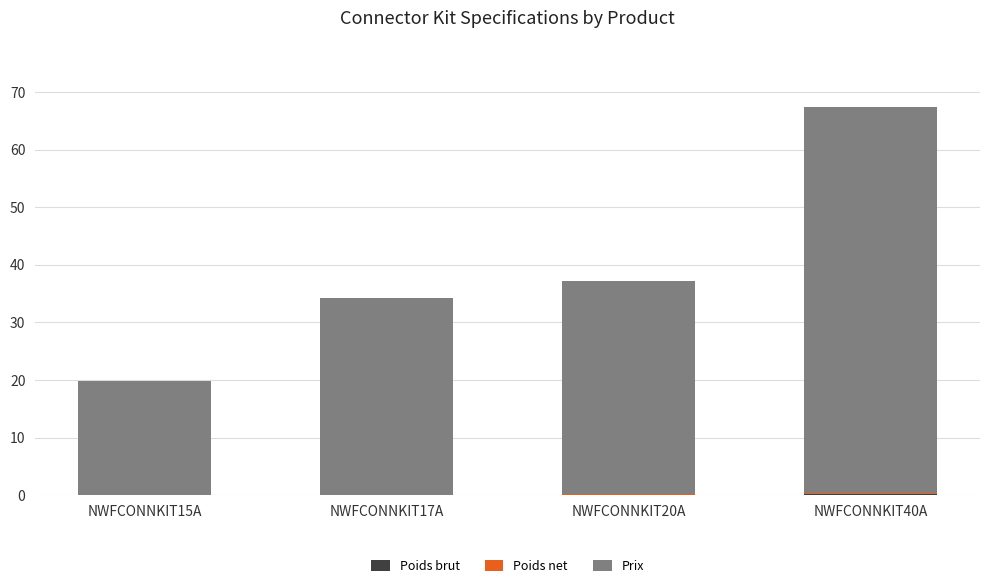

At which category is the sum across all series the highest?

NWFCONNKIT40A